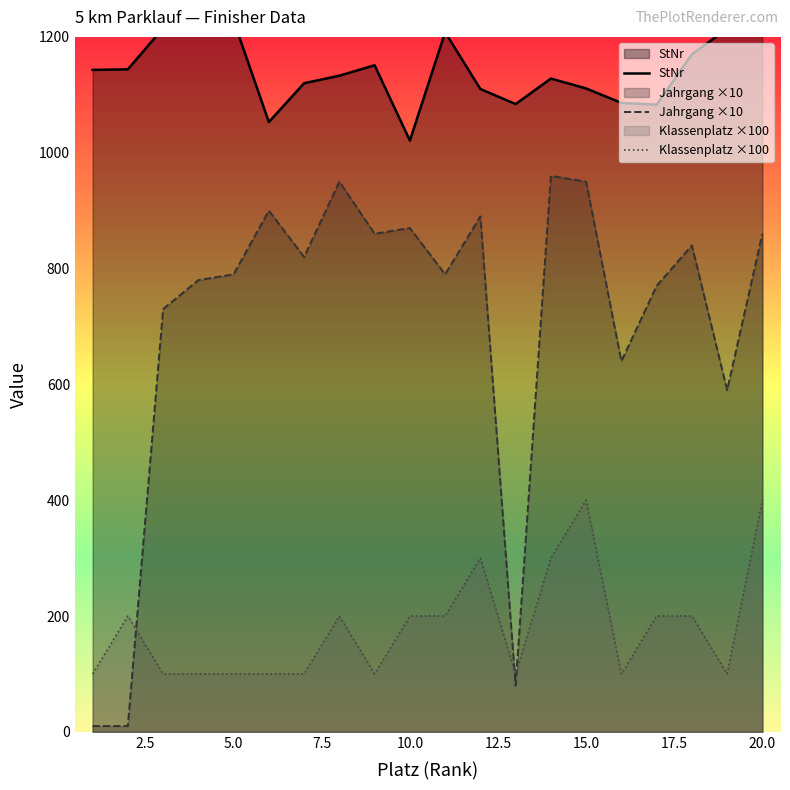

The value of Jahrgang ×10 at 5.0 is 472. True or false?

False